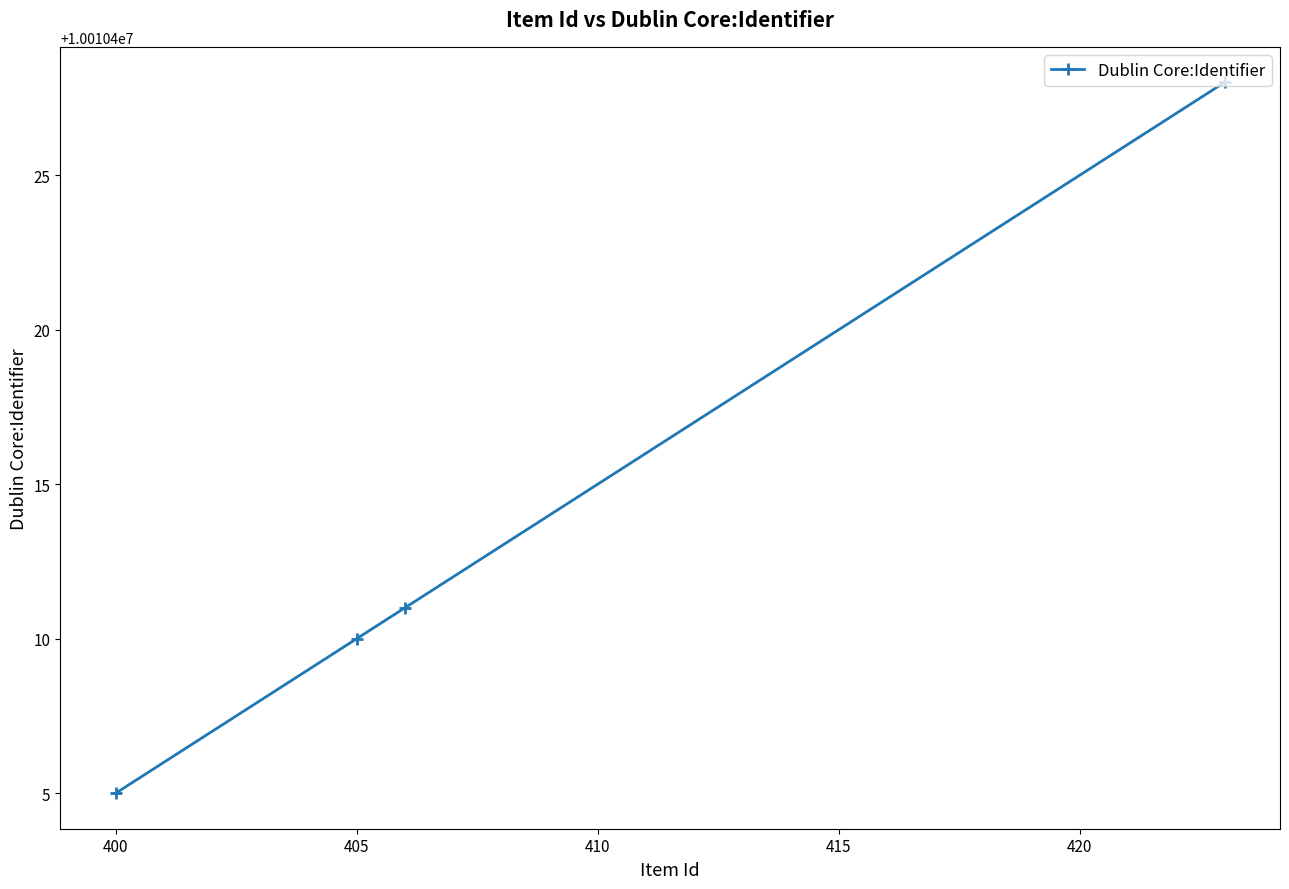

The value at 405 is 3601603. True or false?

False